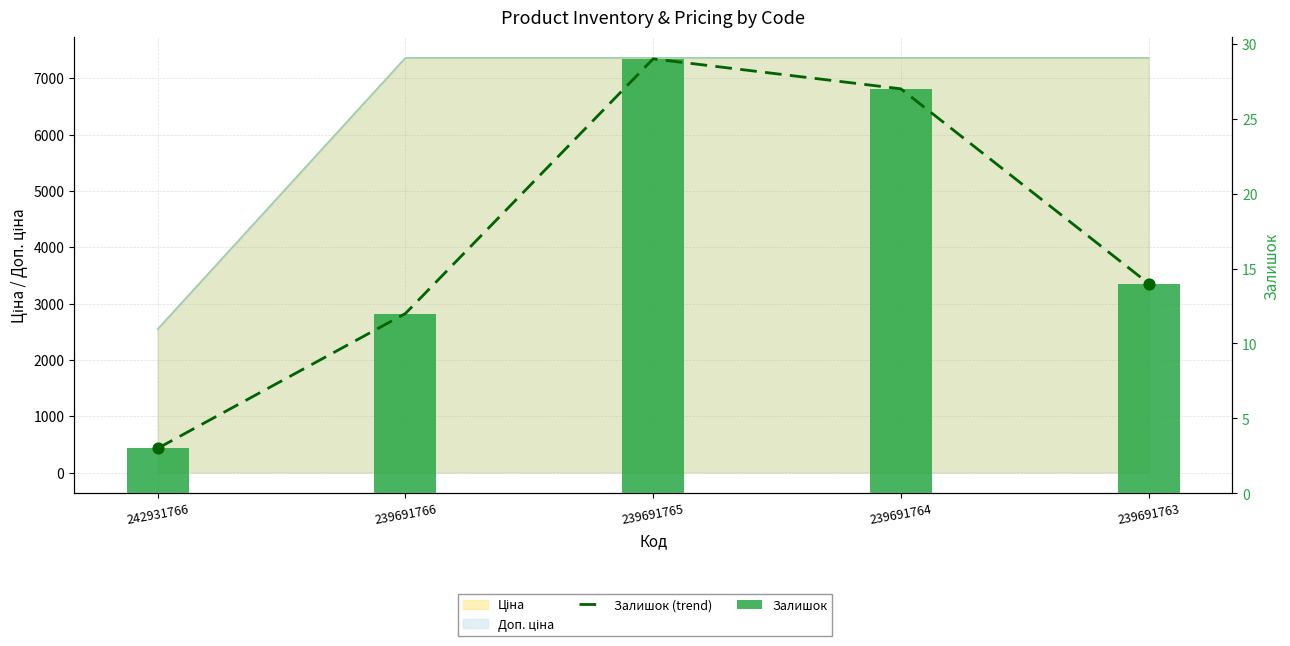

Which series contains the lowest Y value?

Залишок (trend)